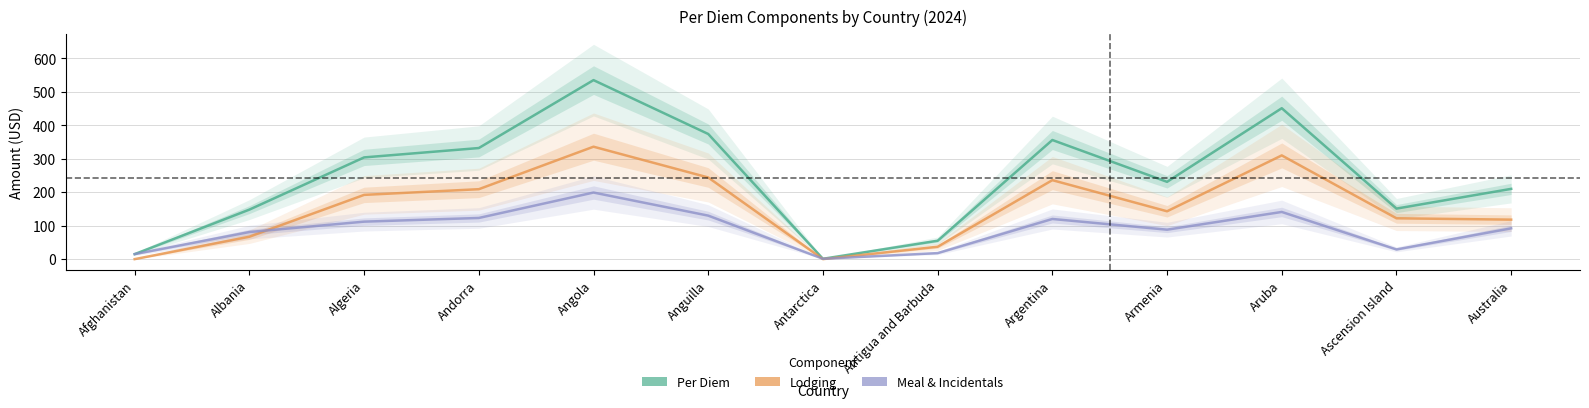

Rank the series at Algeria from highest to lowest value.

Per Diem, Lodging, Meal & Incidentals